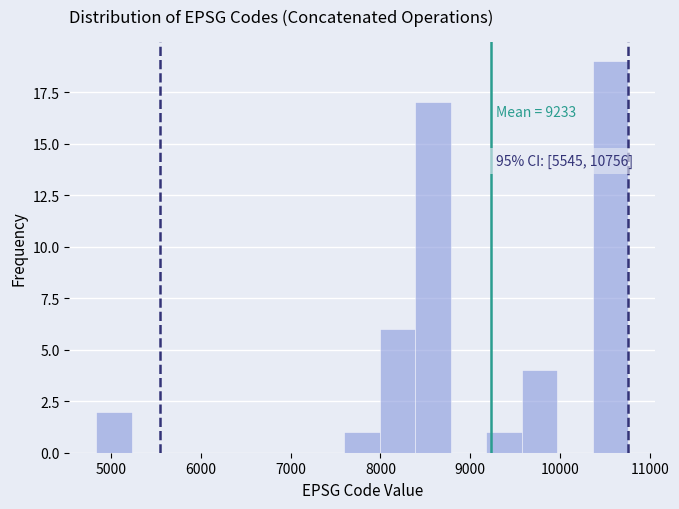

Read against the x-axis, roughly where is the centre of the tallest bar?

10600